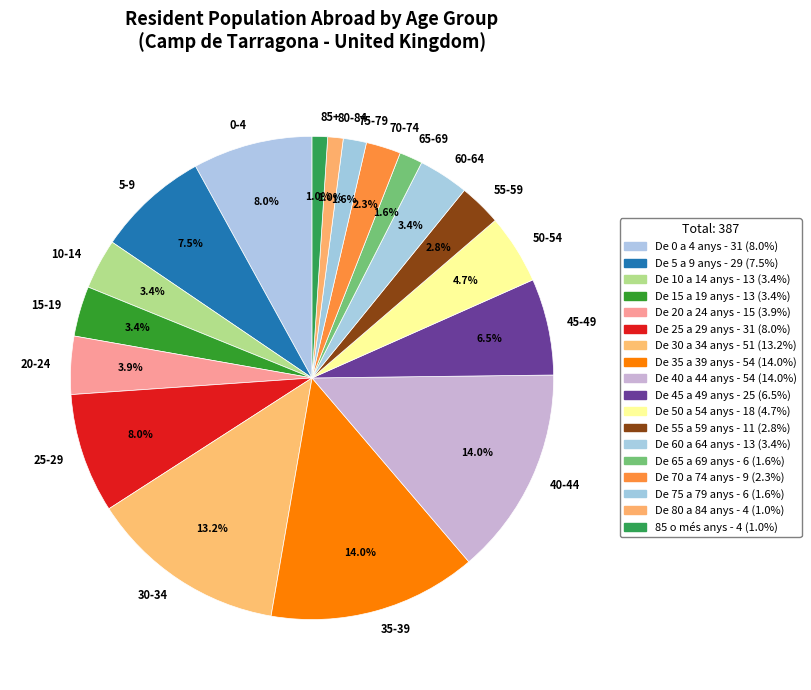

Does 0-4 account for over 50% of the chart?

No